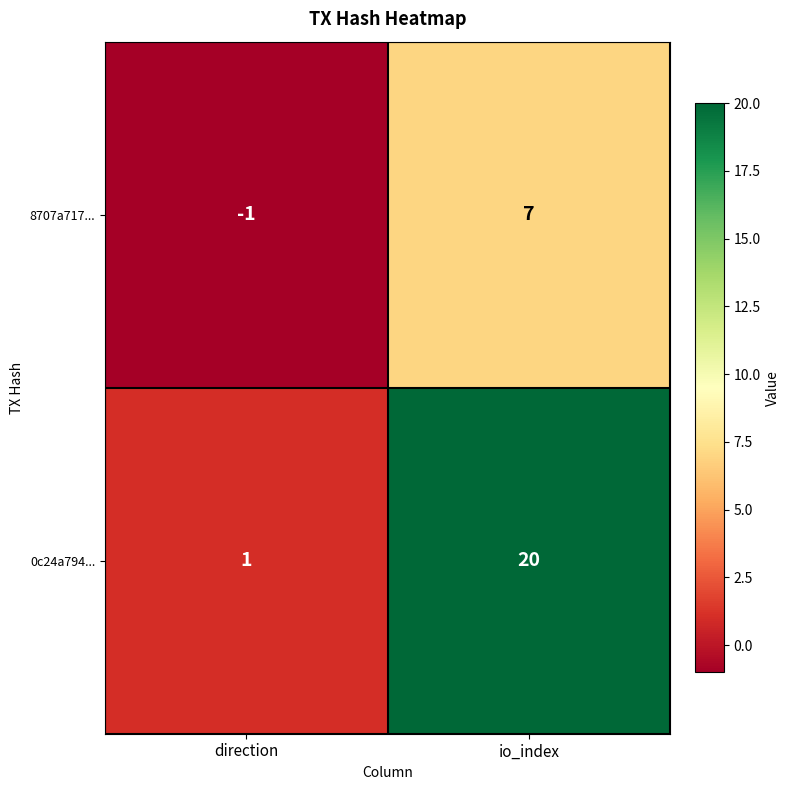

Where is 0c24a794... nearest to the value 10?

direction